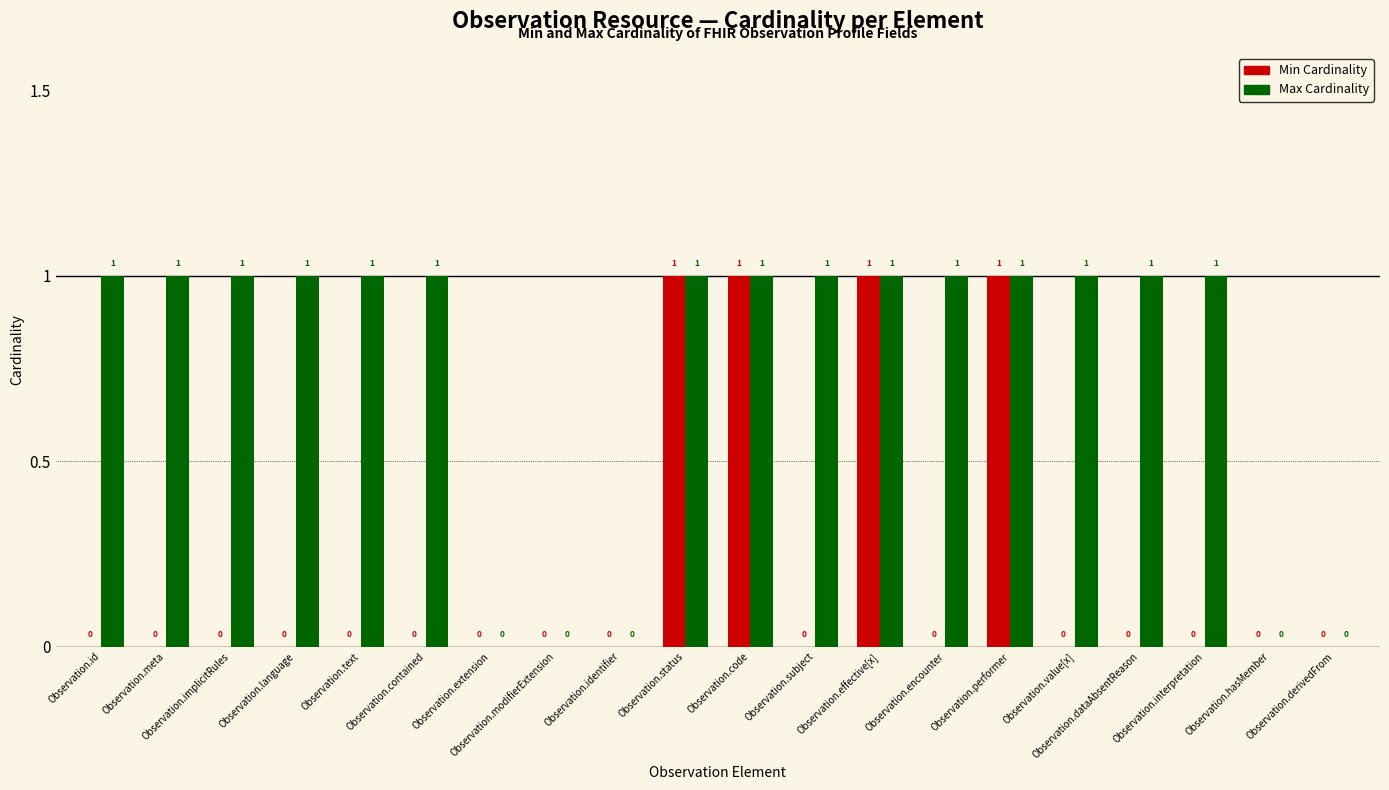

Which series has the largest total across all categories?

Max Cardinality